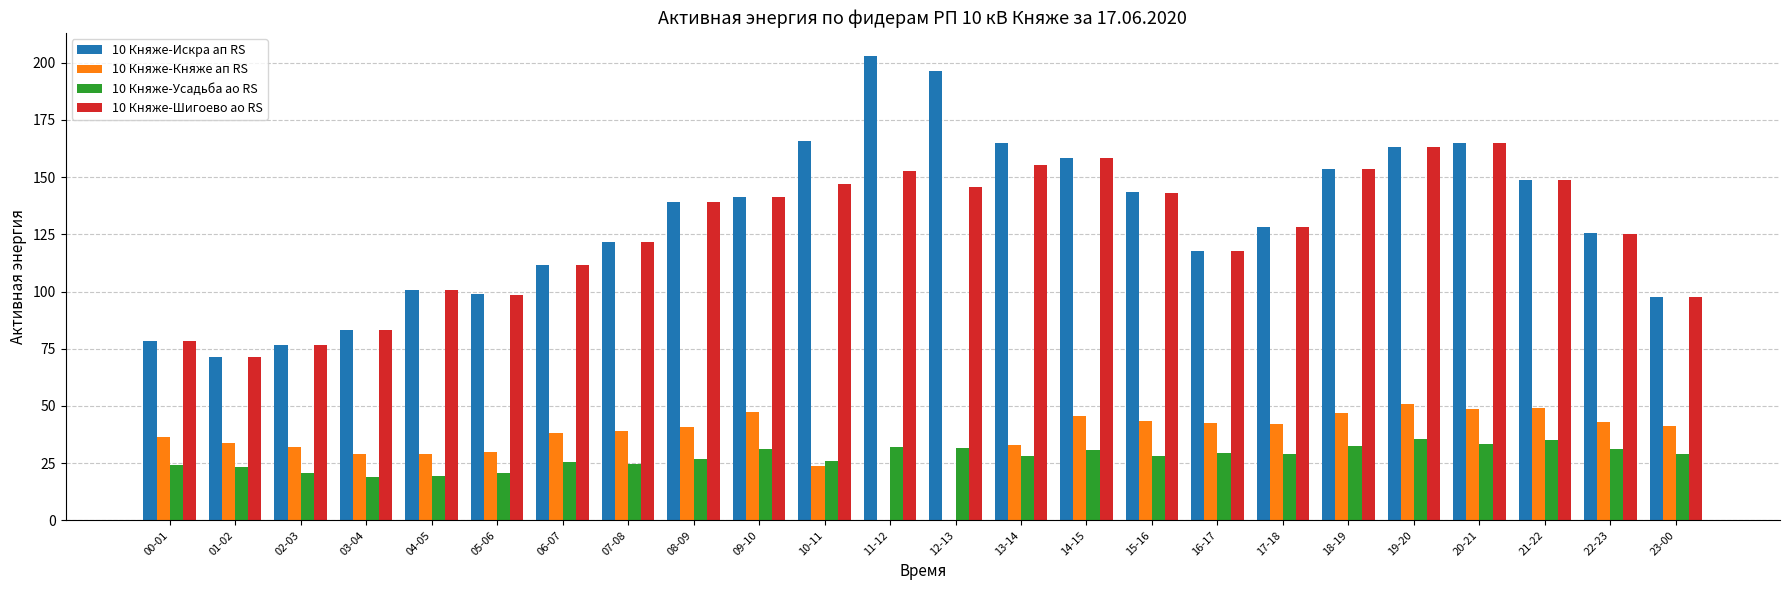

Where is 10 Княже-Княже ап RS nearest to the value 25?

10-11